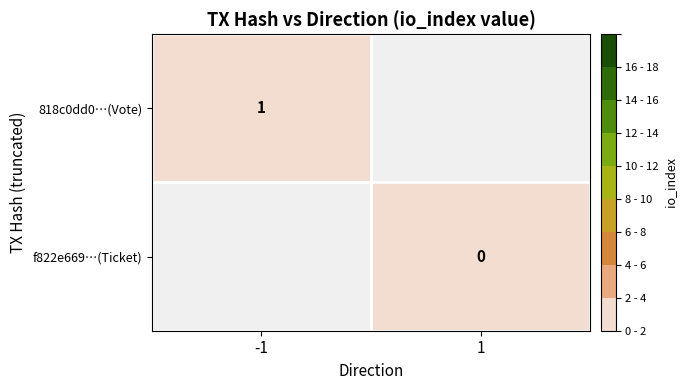

Is the value of f822e669…(Ticket) at 1 greater than the value of 818c0dd0…(Vote) at -1?

No